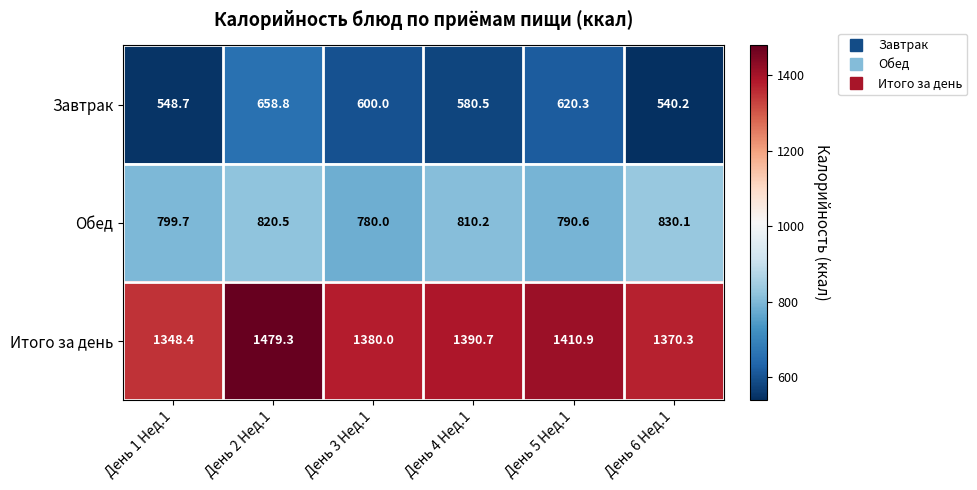

What is the total value across all series at День 6 Нед.1?

2740.6